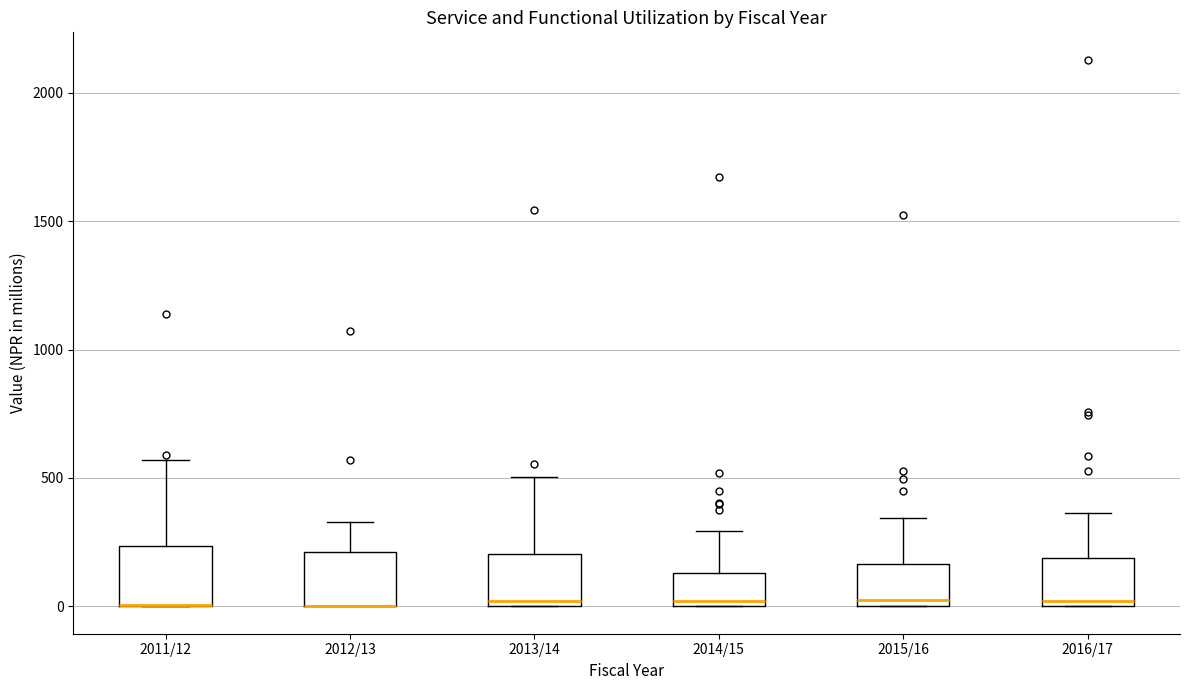

Where is the lower edge of the box for 2013/14 on the y-axis? The values are not printed on the chart, so give them approximately, as read against the axis.

0